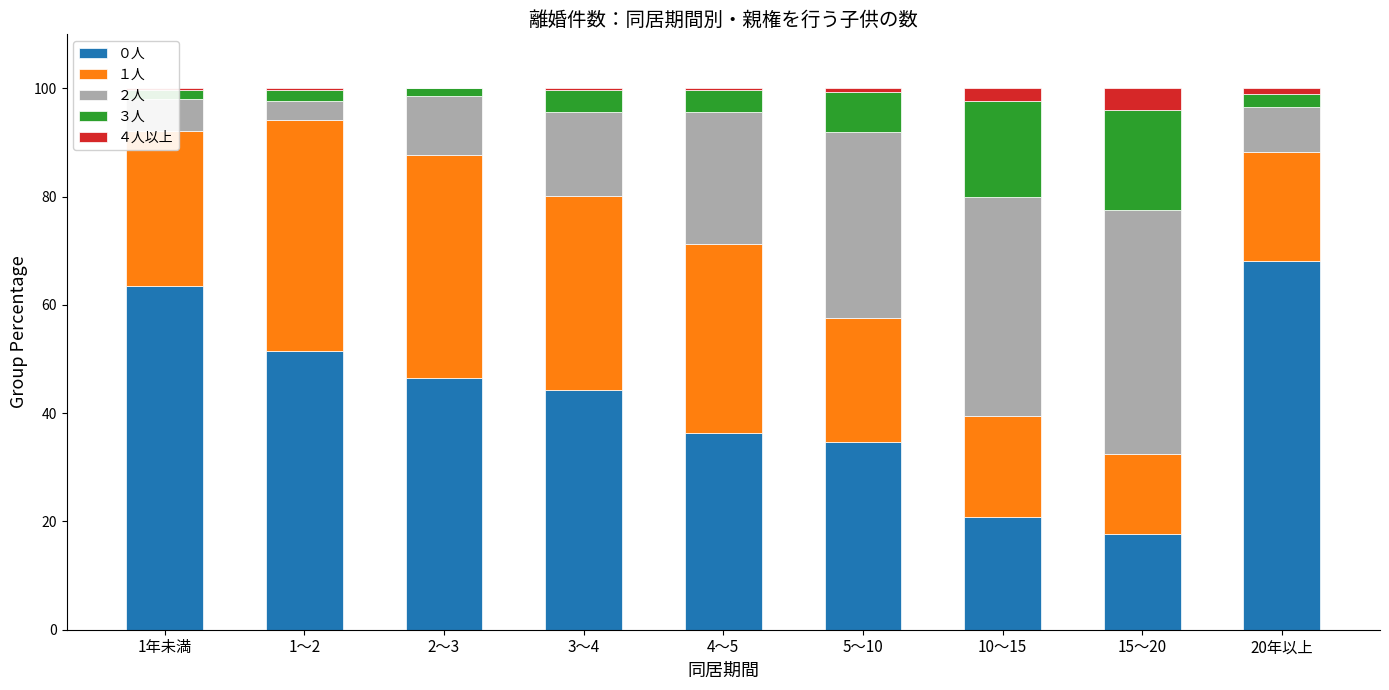

What is the sum of all ０人 values?

383.6